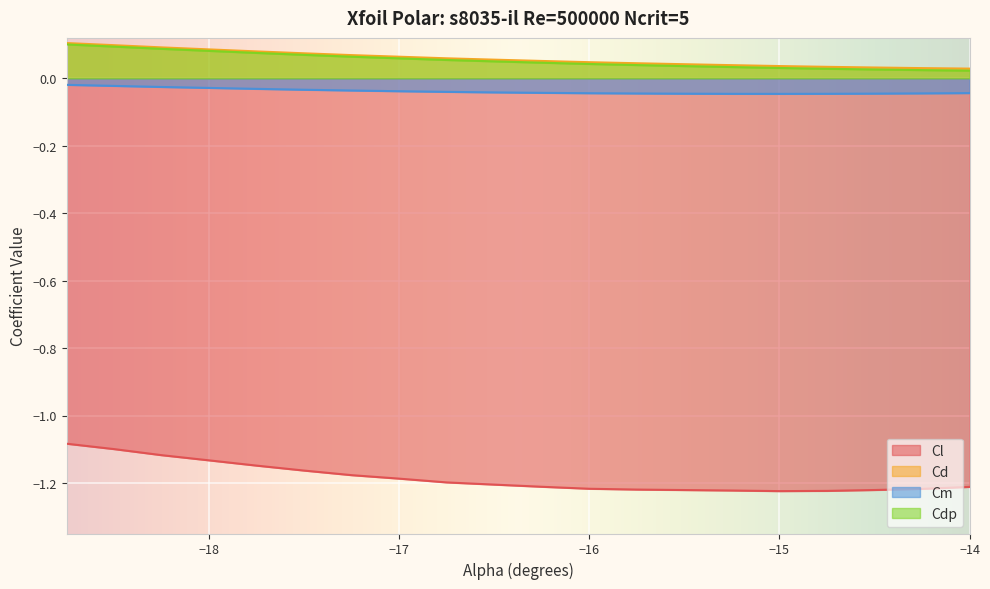

Which series changed the most between -18.25 and -14.0?

Cl